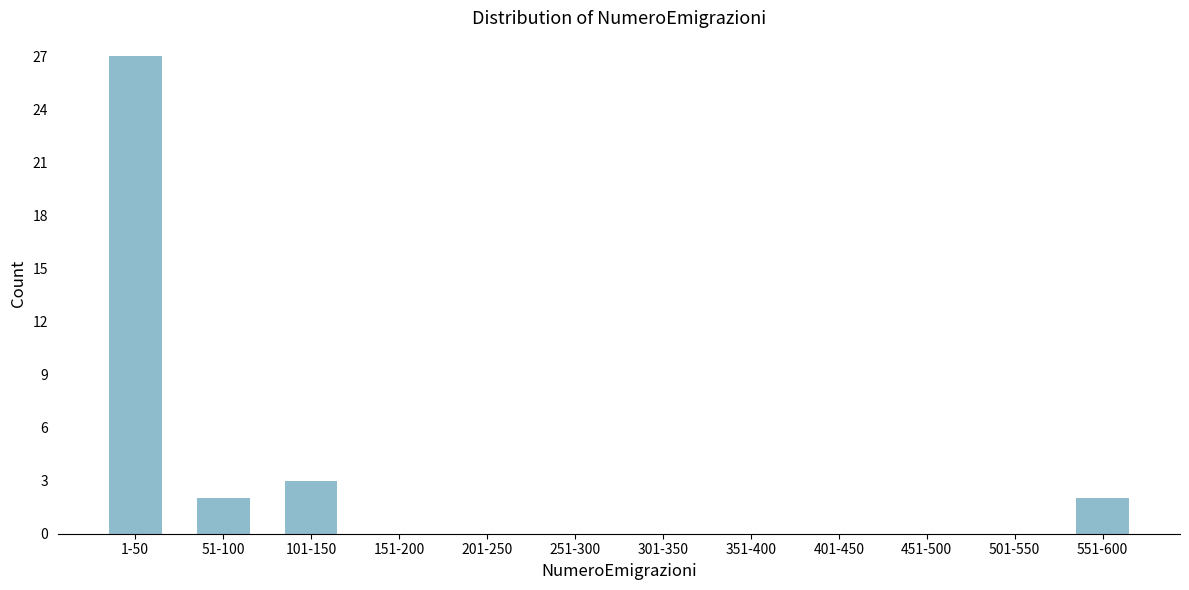

Reading right to left, transcribe all the data shown in this chart.

551-600=2	501-550=0	451-500=0	401-450=0	351-400=0	301-350=0	251-300=0	201-250=0	151-200=0	101-150=3	51-100=2	1-50=27